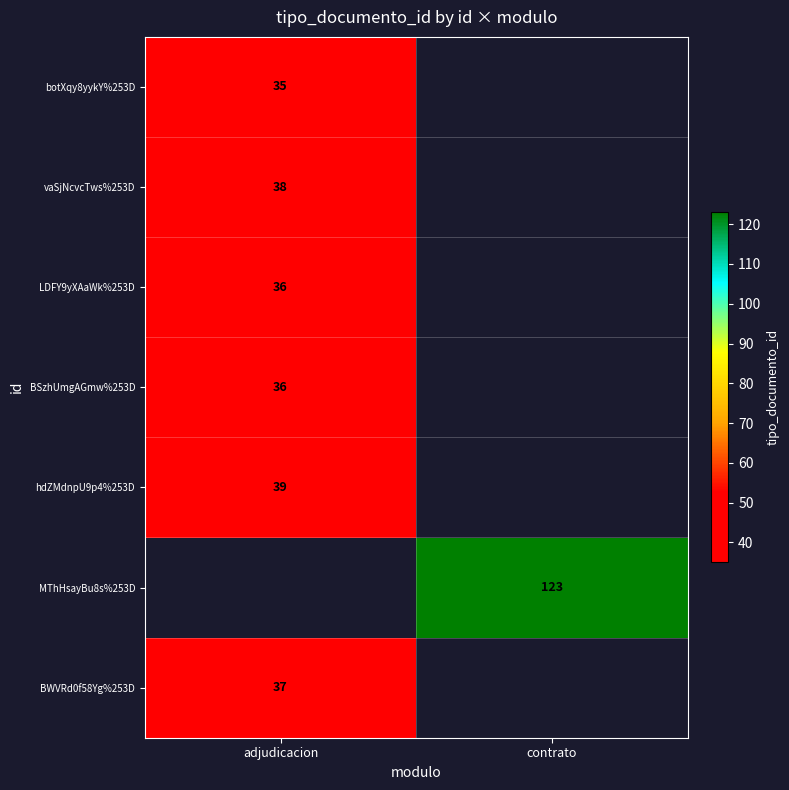

The value of vaSjNcvcTws%253D at adjudicacion is 56. True or false?

False